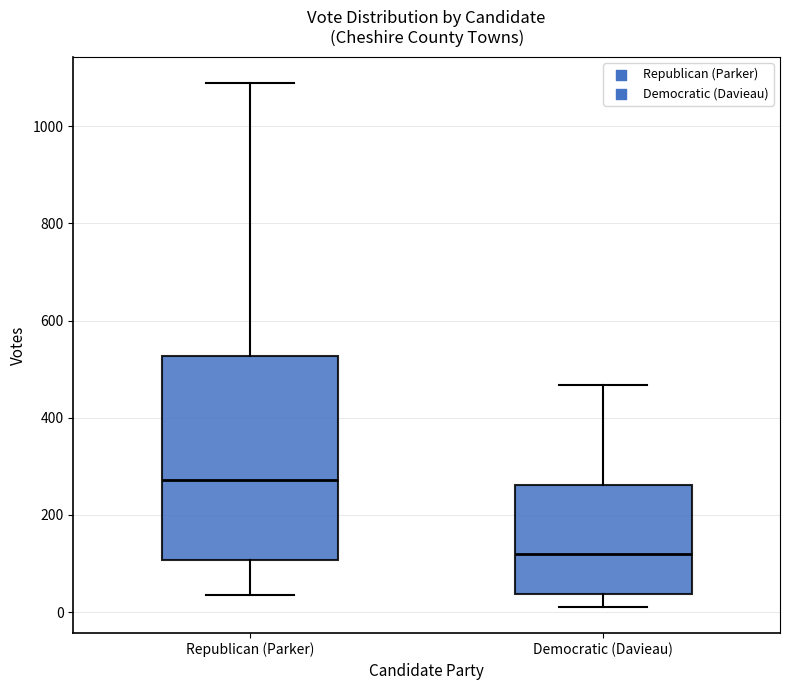

Comparing the boxes themselves (not the whiskers), which one is the tallest?

Republican (Parker)